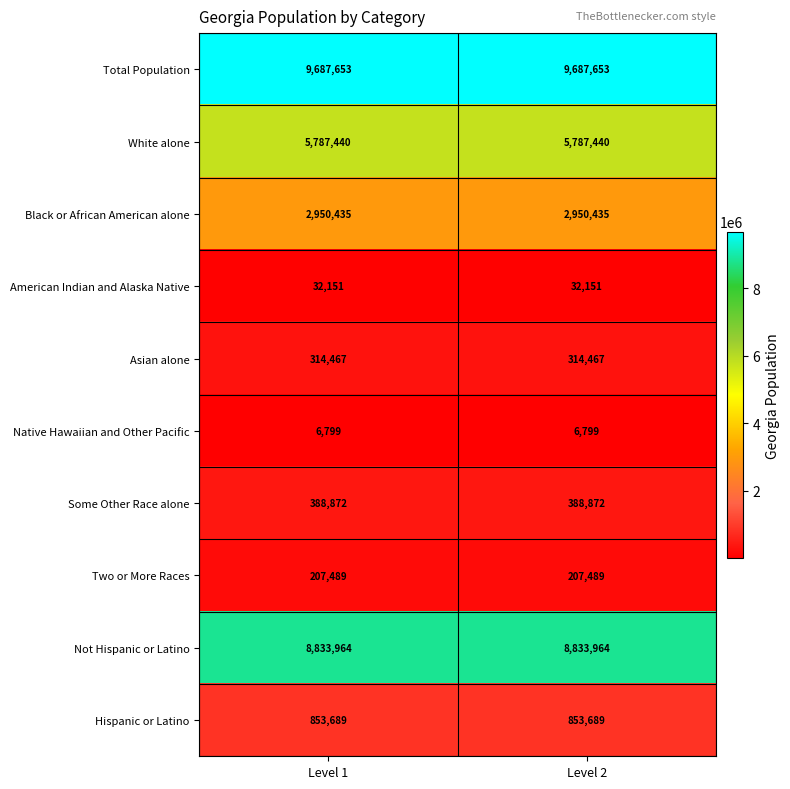

The American Indian and Alaska Native series shows 32151 at Level 2. True or false?

True